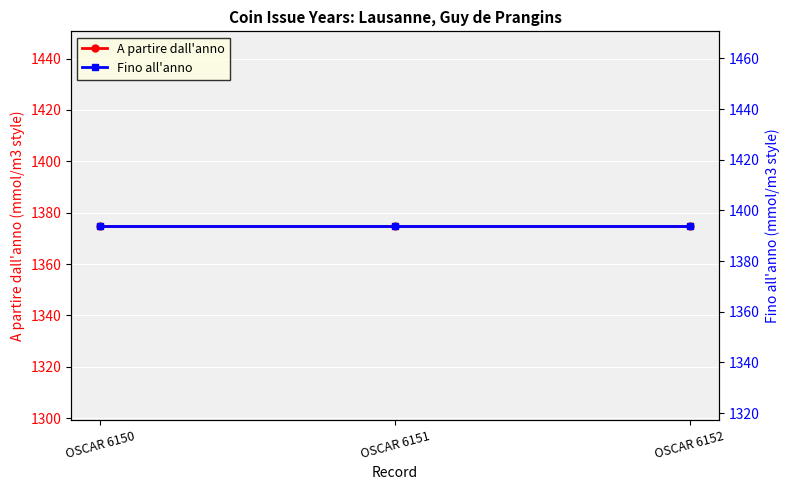

What is the highest value of the Fino all'anno series?

1394